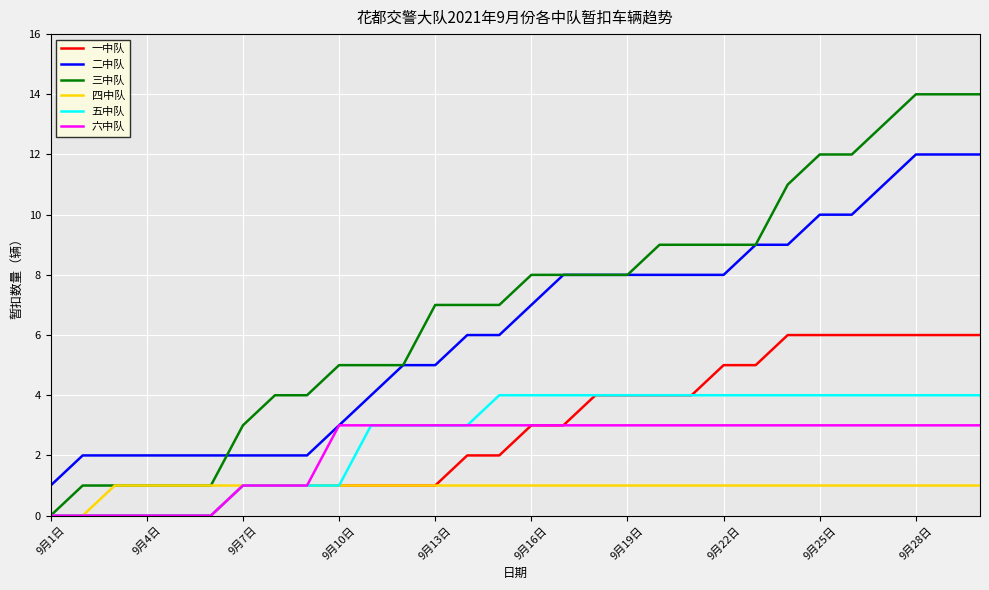

True or false: 五中队 and 二中队 cross at least once.

False